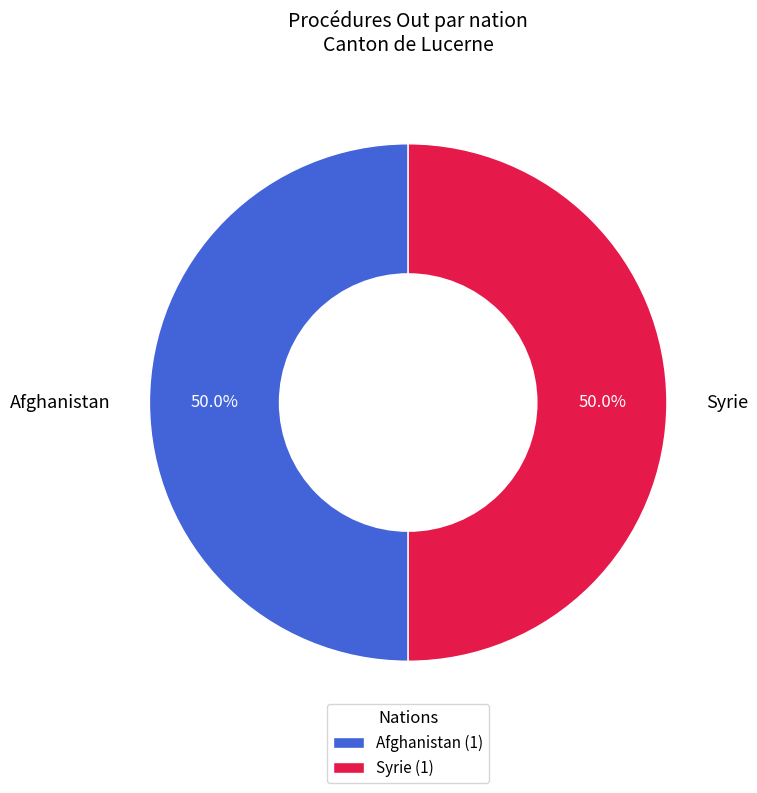

Combined, what portion of the pie is Afghanistan and Syrie?

100.0%